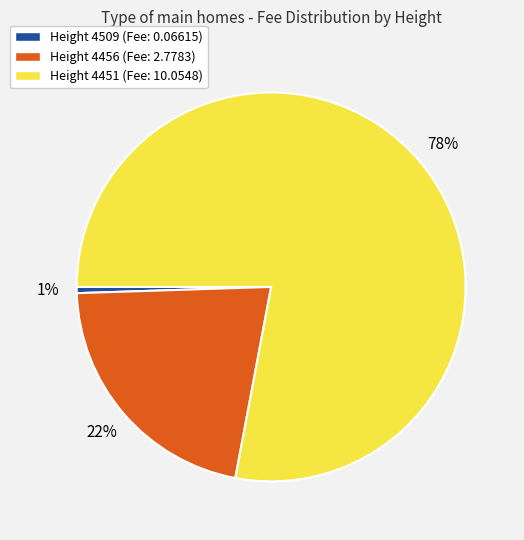

Is there a majority slice in this chart?

Yes